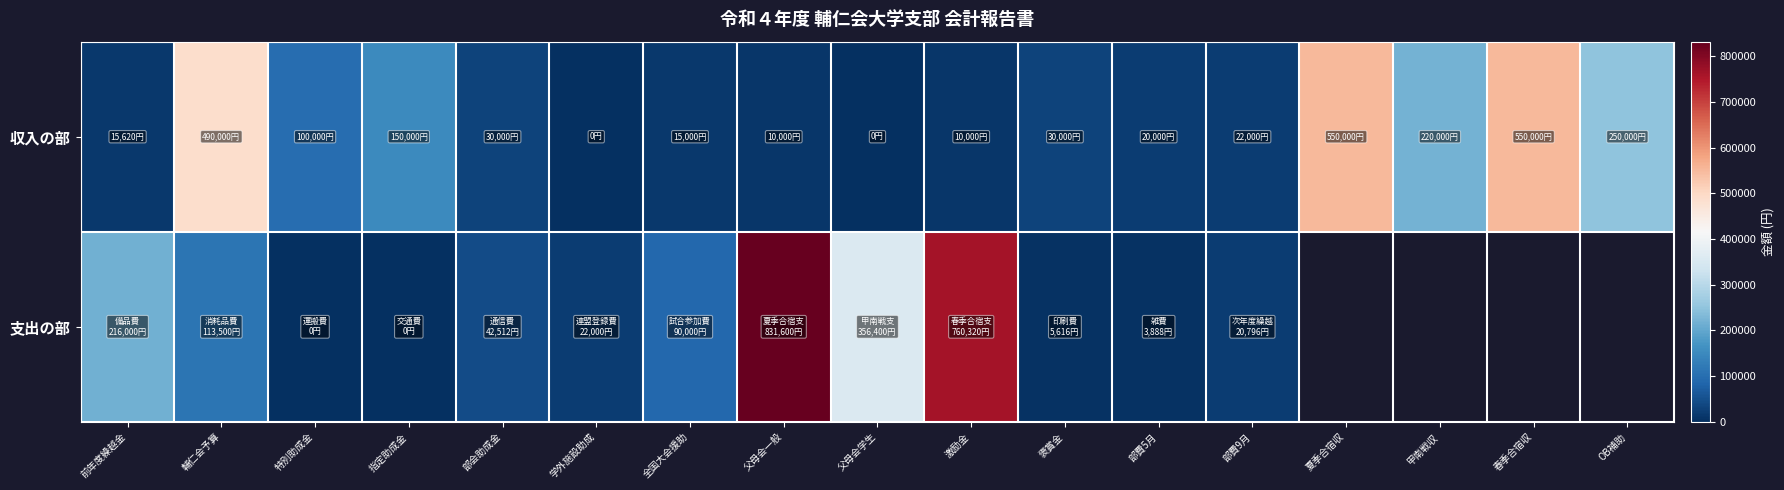

The 収入の部 series shows 22000.0 at 部費9月. True or false?

True